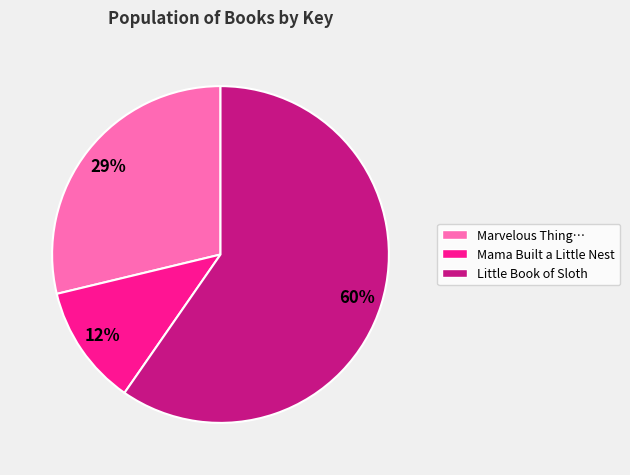

Is there a majority slice in this chart?

Yes